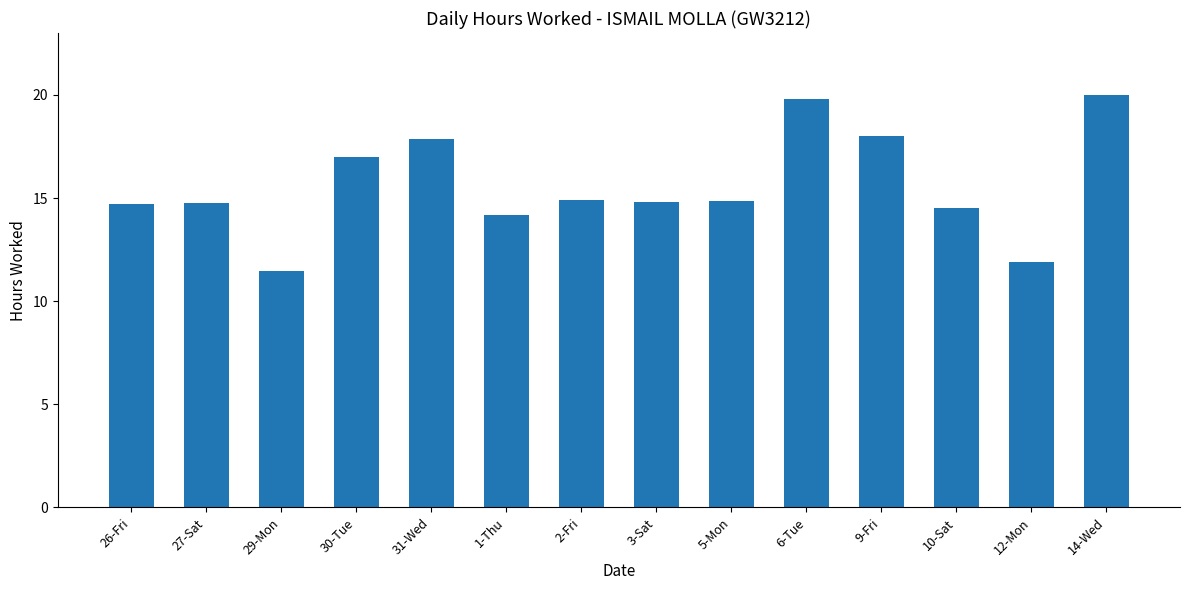

How many series are shown in this chart?

1